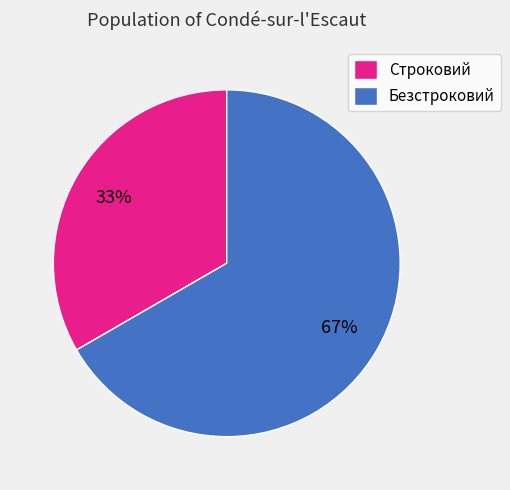

Which category has the biggest portion of the pie?

Безстроковий